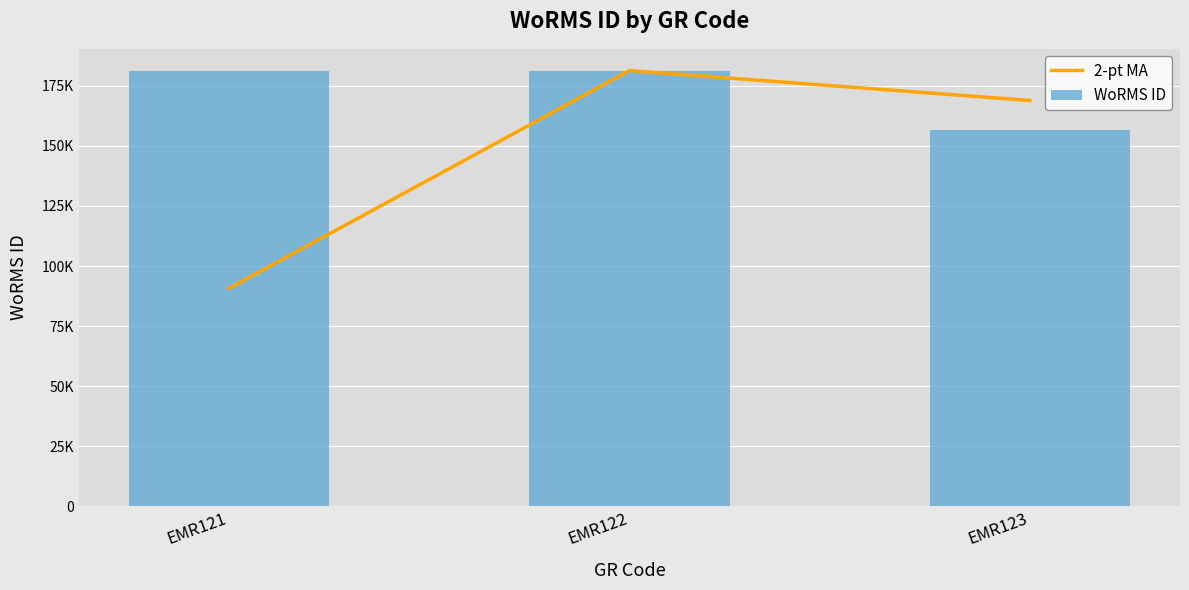

At which category is the sum across all series the highest?

EMR122